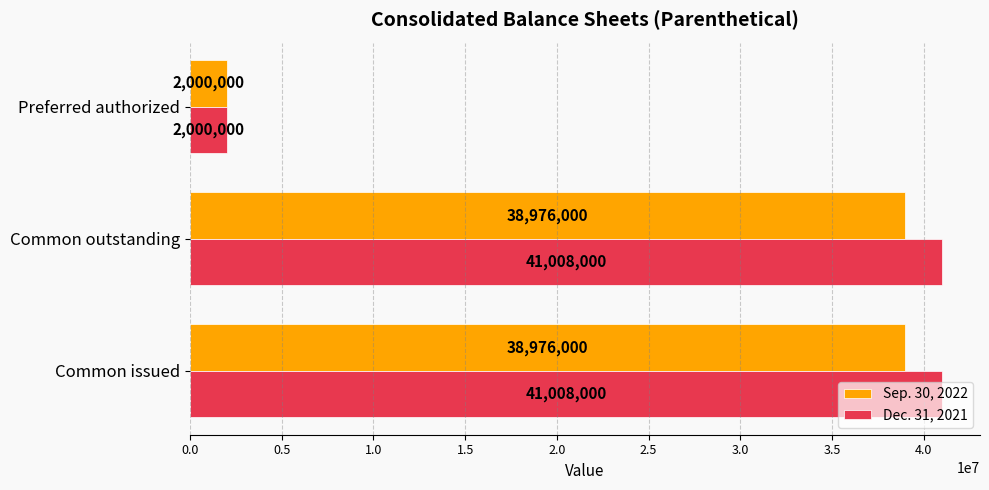

True or false: Sep. 30, 2022 has a value of 487656 at Preferred authorized.

False